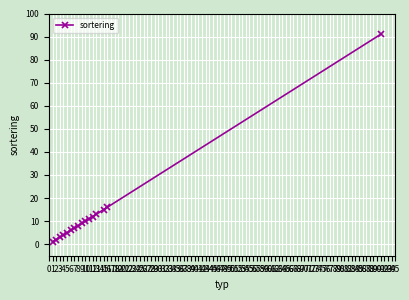

What is the maximum value shown in the chart?

91